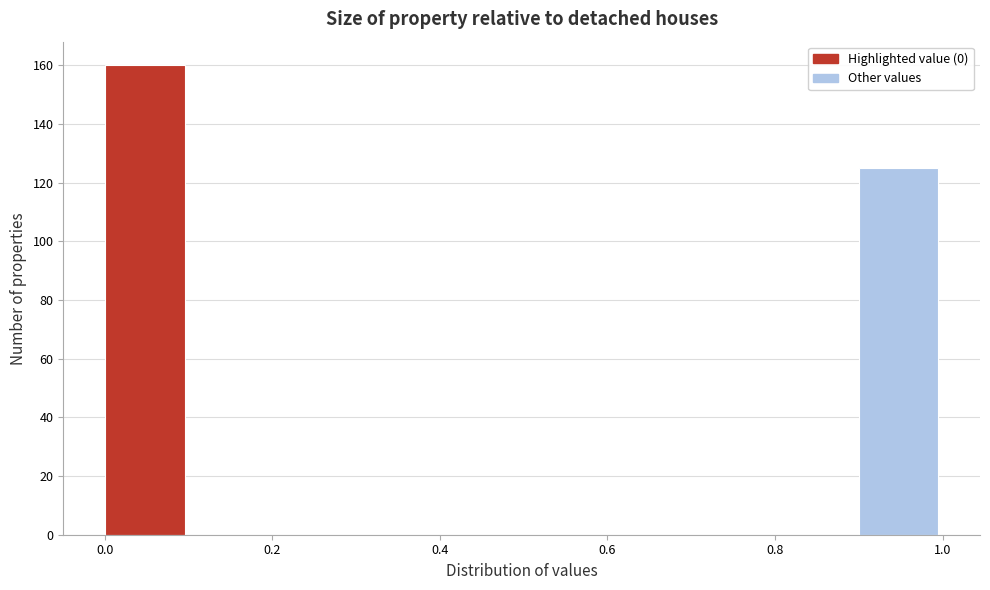

Over which range of the x-axis is the bar tallest?

0.0 to 0.1